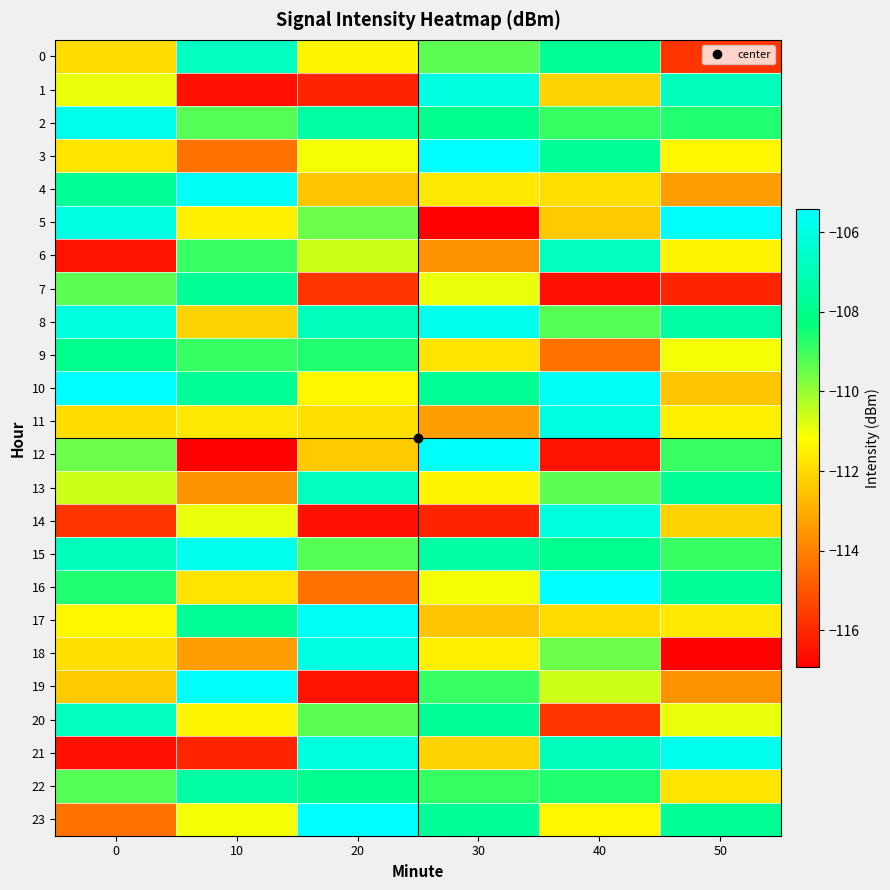

List the series in order of their peak value, highest first.

3, 10, 16, 23, 5, 12, 19, 4, 17, 2, 8, 15, 21, 11, 18, 1, 14, 0, 6, 13, 20, 22, 7, 9